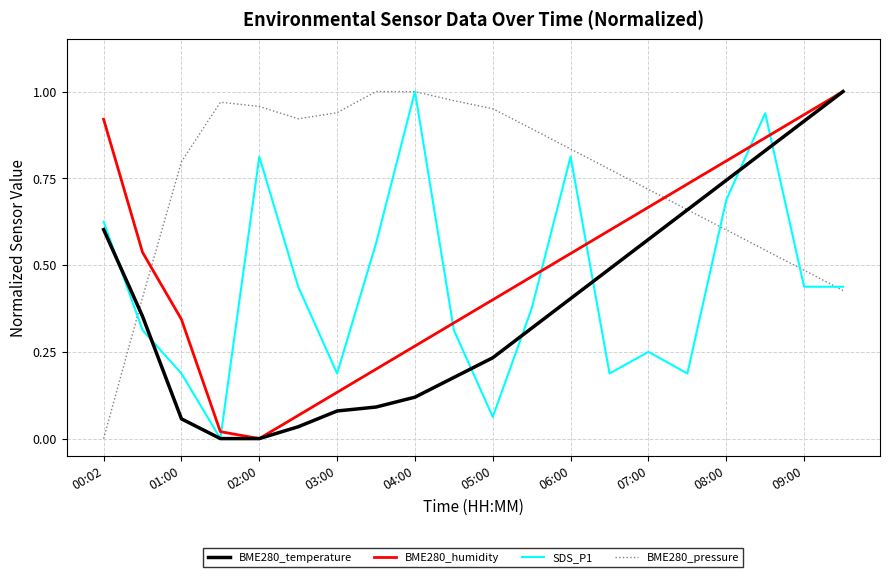

Which series has the largest total across all categories?

BME280_pressure